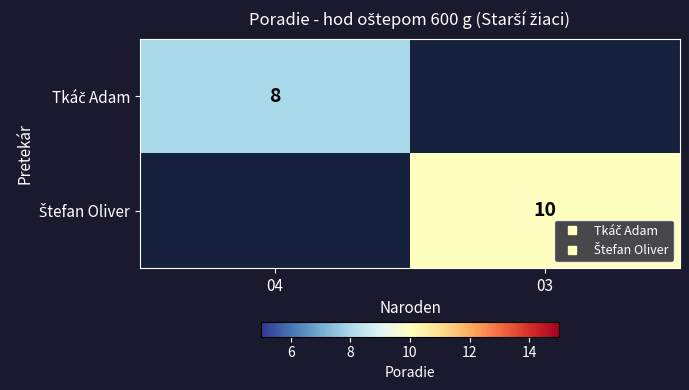

Rank the categories by Tkáč Adam value from highest to lowest.

04, 03